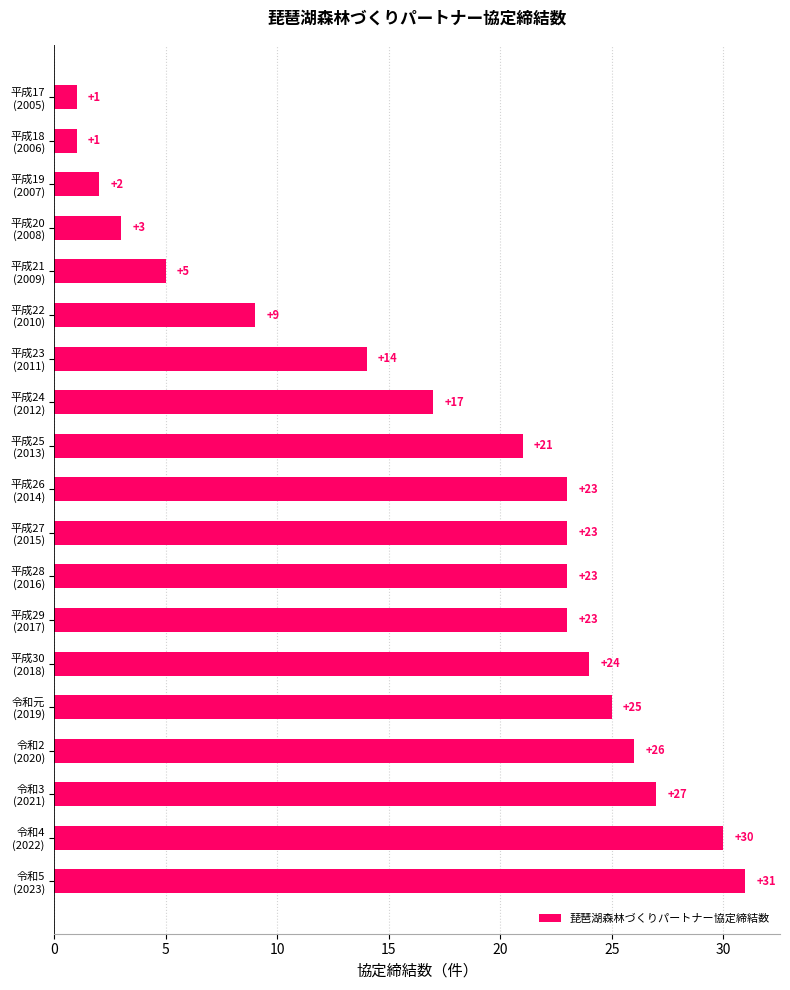

Where is the data nearest to the value 16?

平成24
(2012)